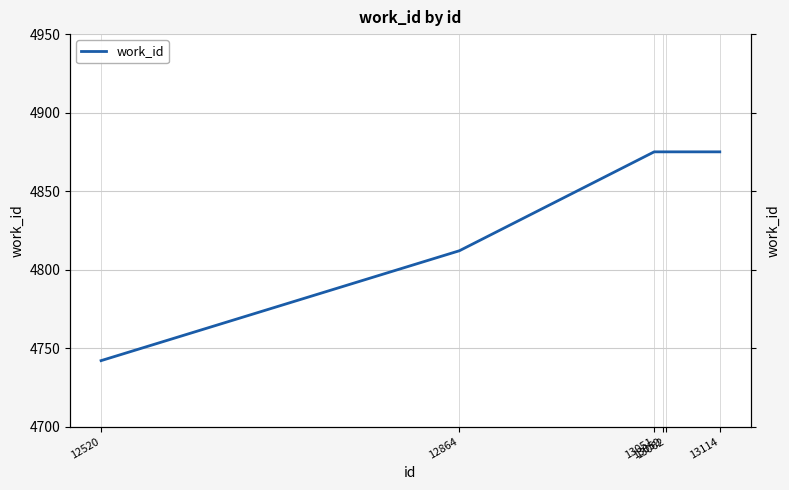

How many values are between 4812 and 4875?

5